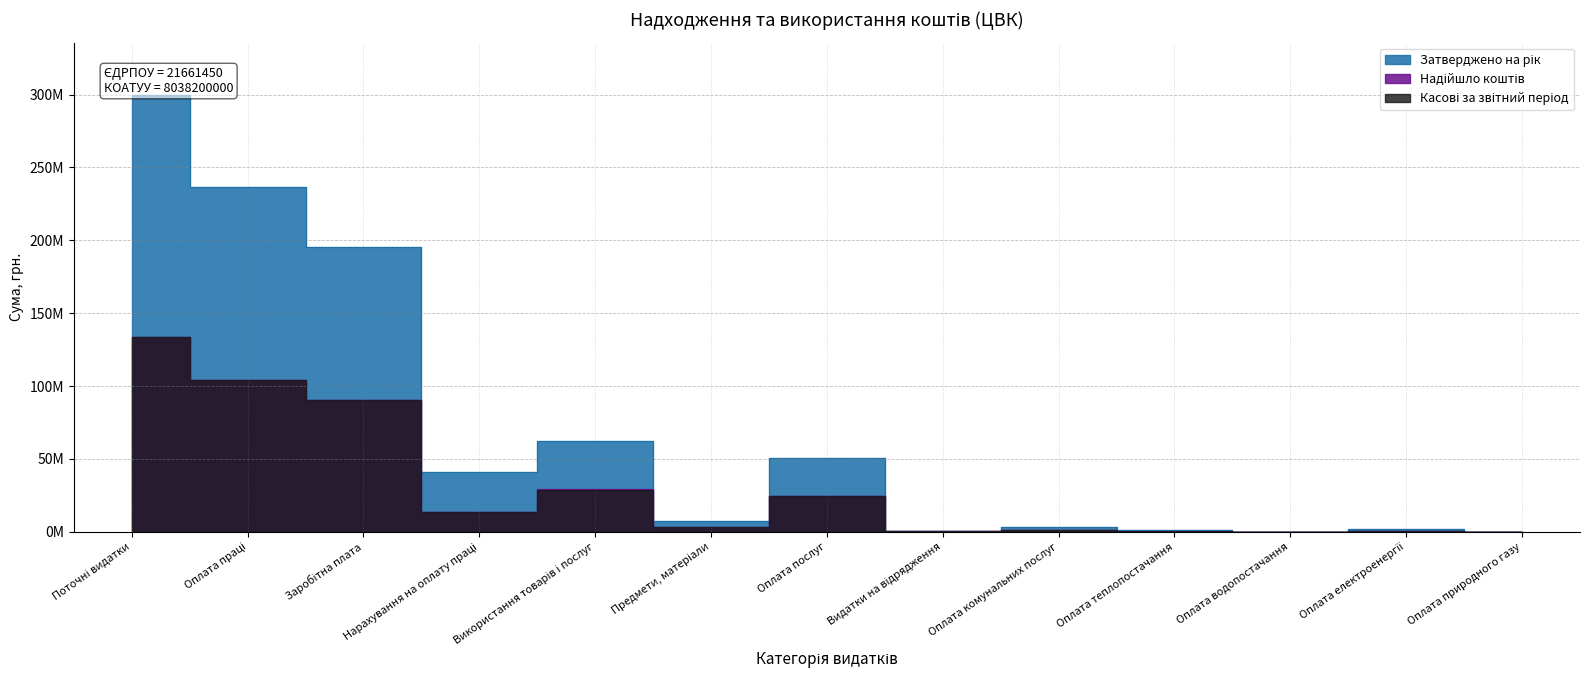

At which category does Надійшло коштів reach its first local valley?

Нарахування на оплату праці